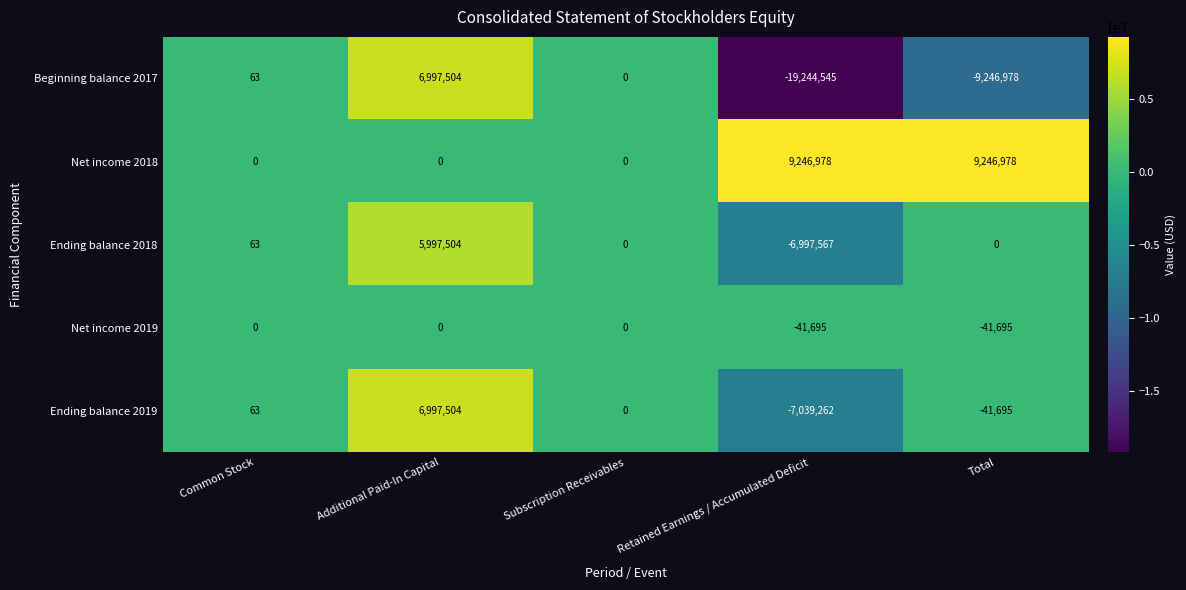

What is the sum of the Beginning balance 2017 values at Additional Paid-In Capital and Total?

-2249474